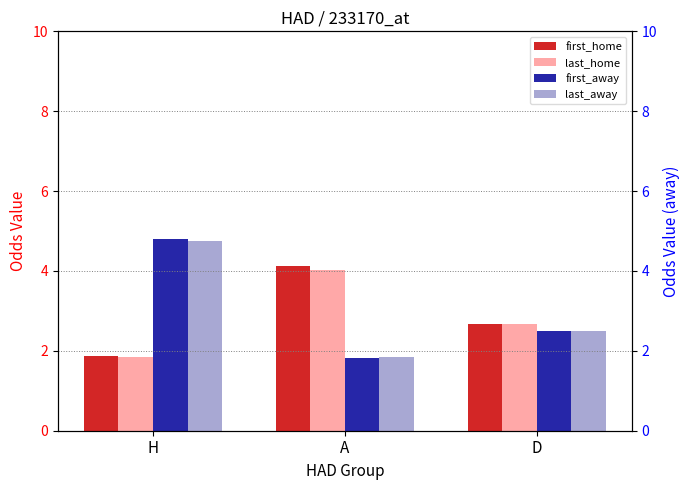

Which series has the largest total across all categories?

first_away